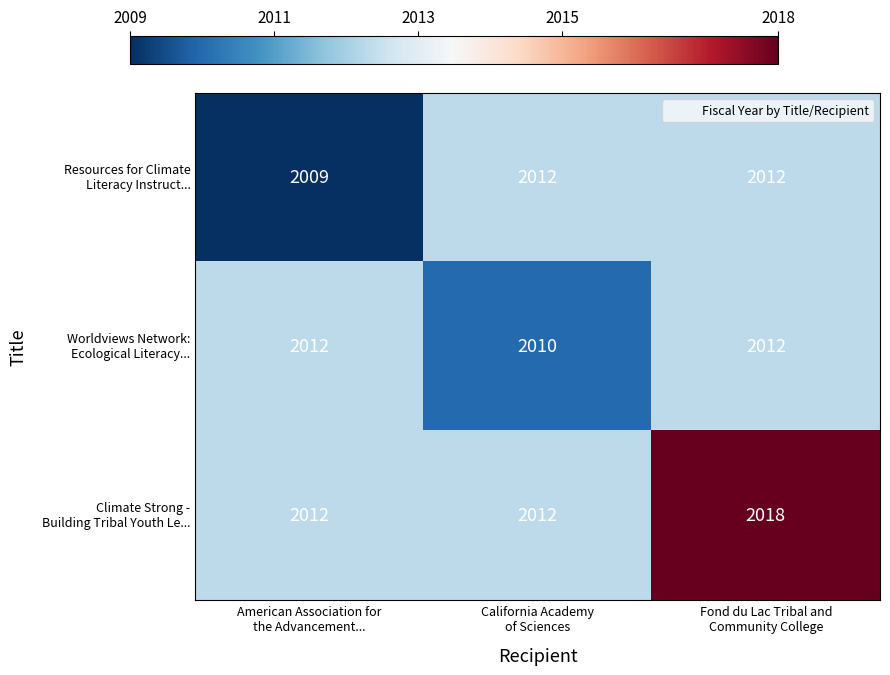

At how many categories does at least one series exceed 2017?

1